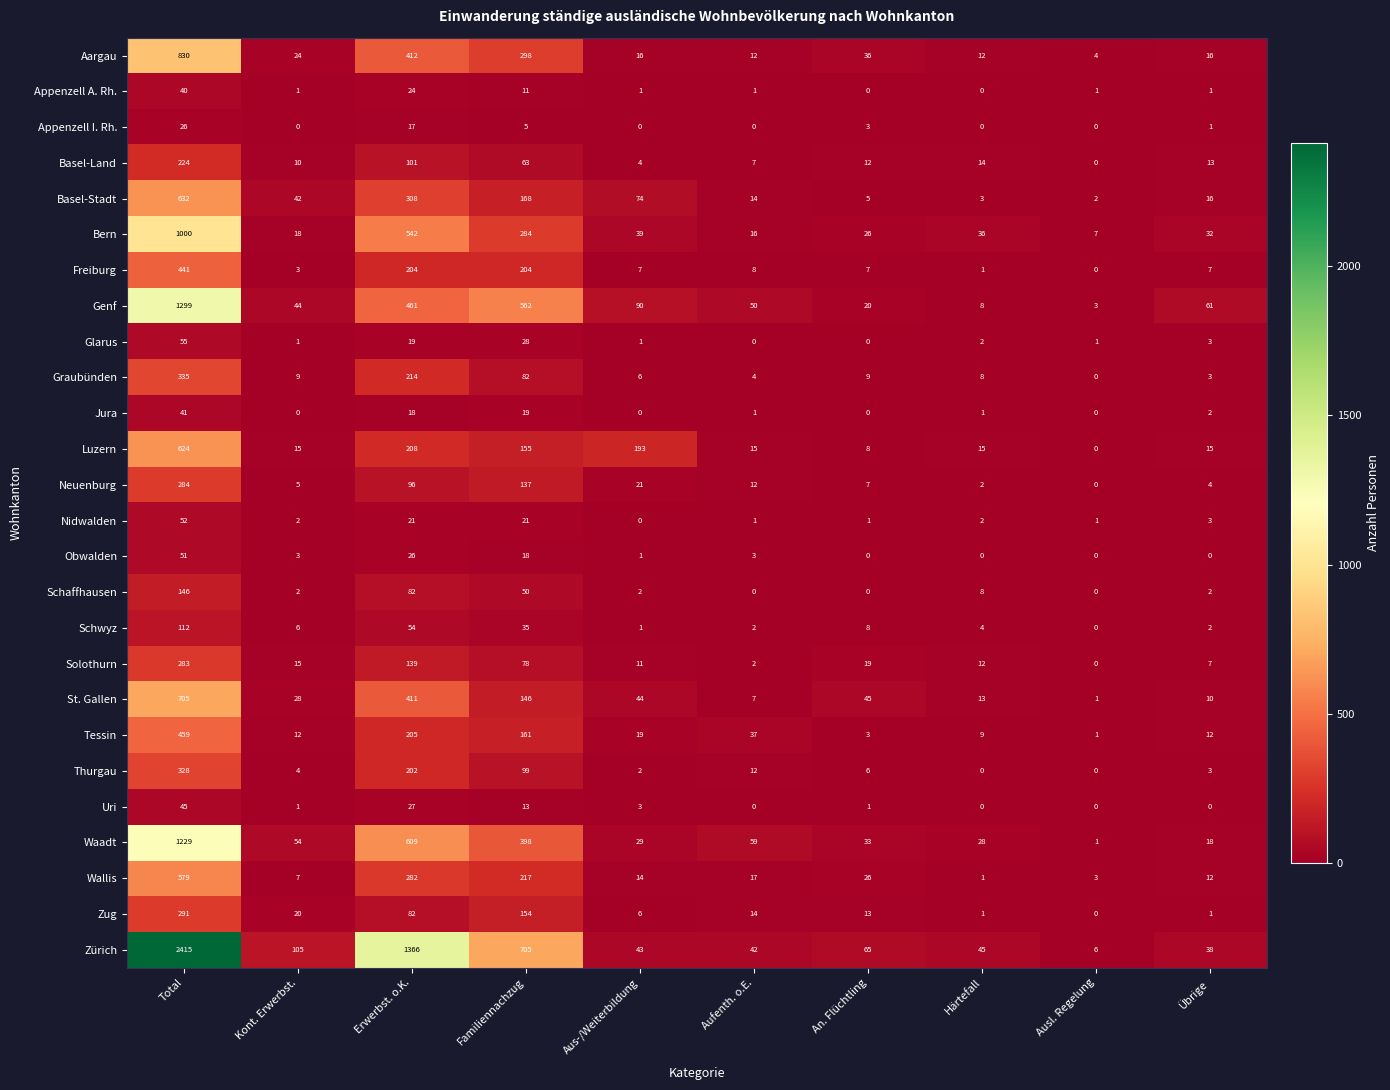

At which label does Appenzell I. Rh. first exceed 1?

Total